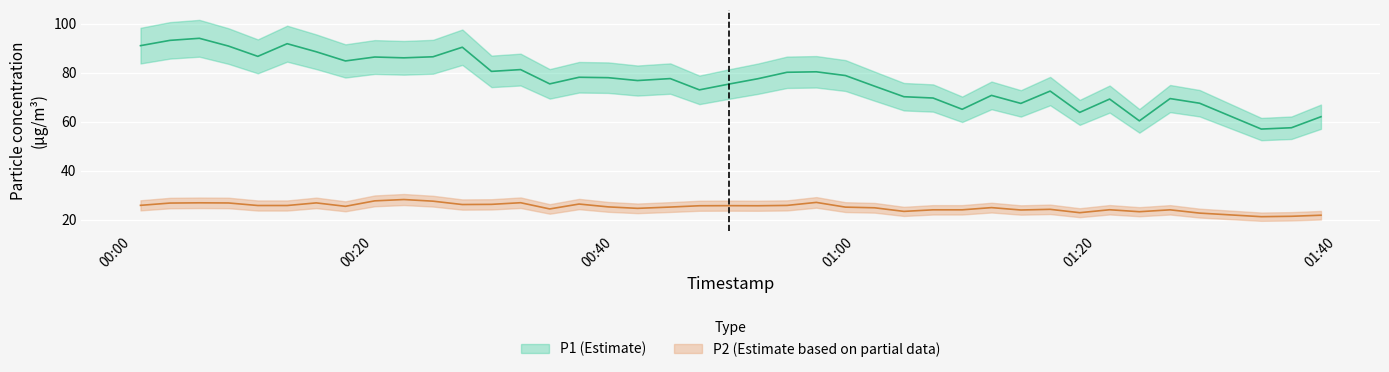

True or false: P2 and P1 cross at least once.

False